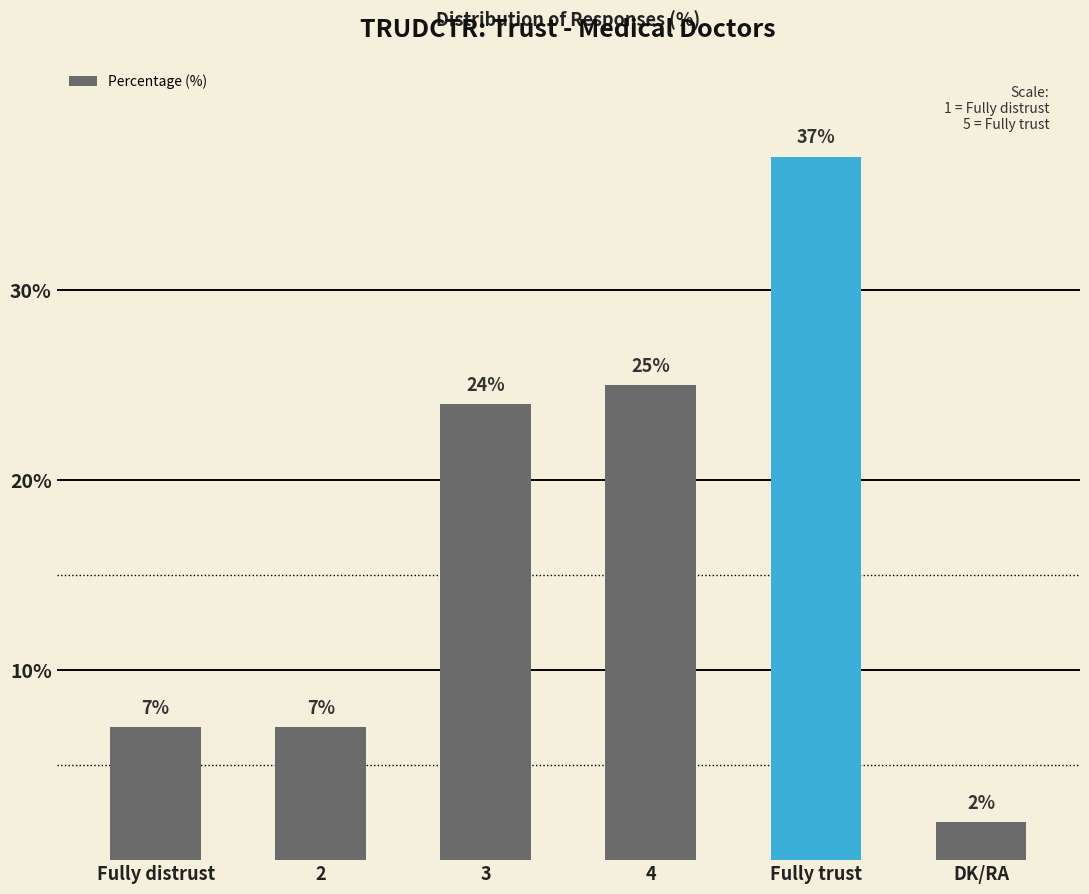

Is it true that the value at Fully trust is 62?

False